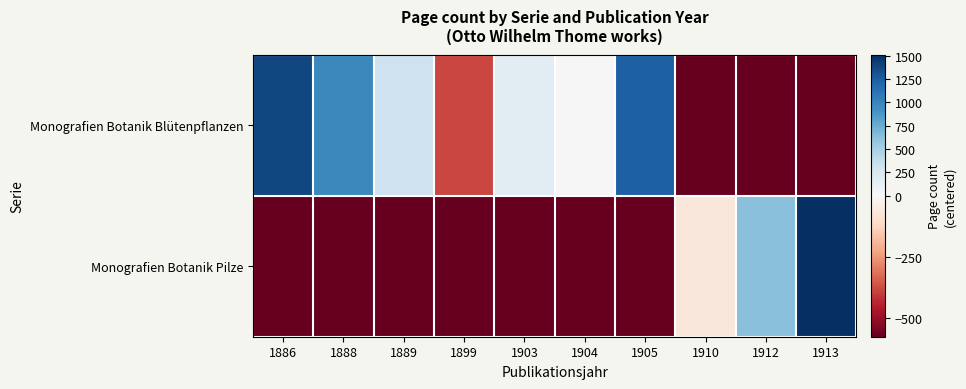

How many categories are shown in the chart?

10